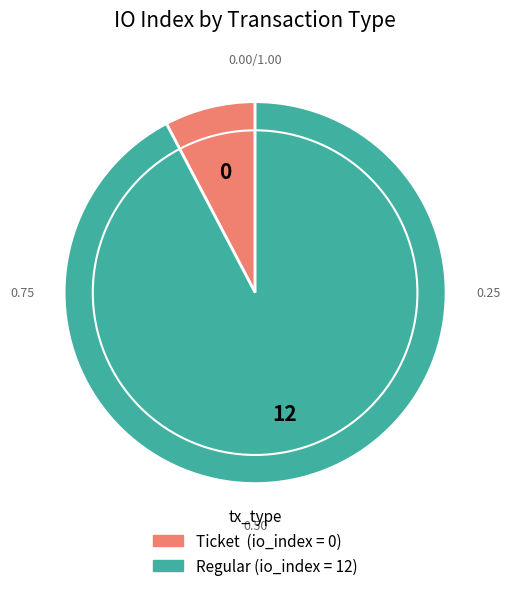

Does any single category account for the majority?

Yes